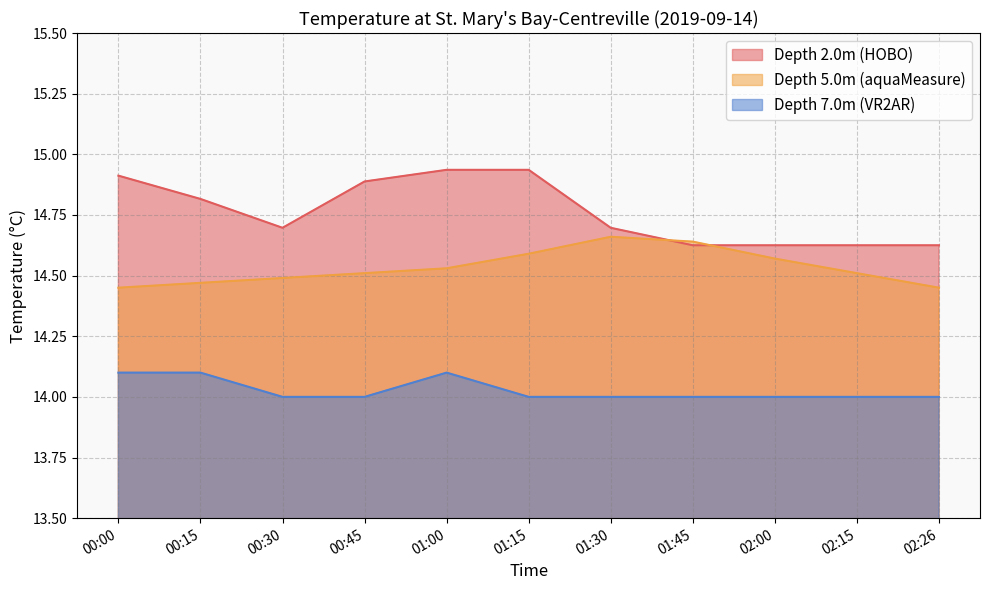

What is the maximum value for Depth 2.0m (HOBO)?

14.9